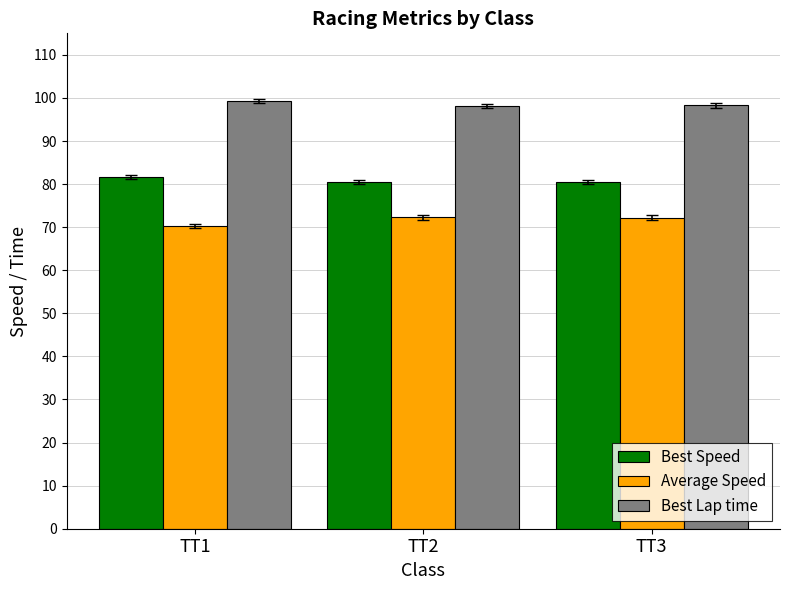

What is the difference between the highest and lowest values at TT3?

26.0